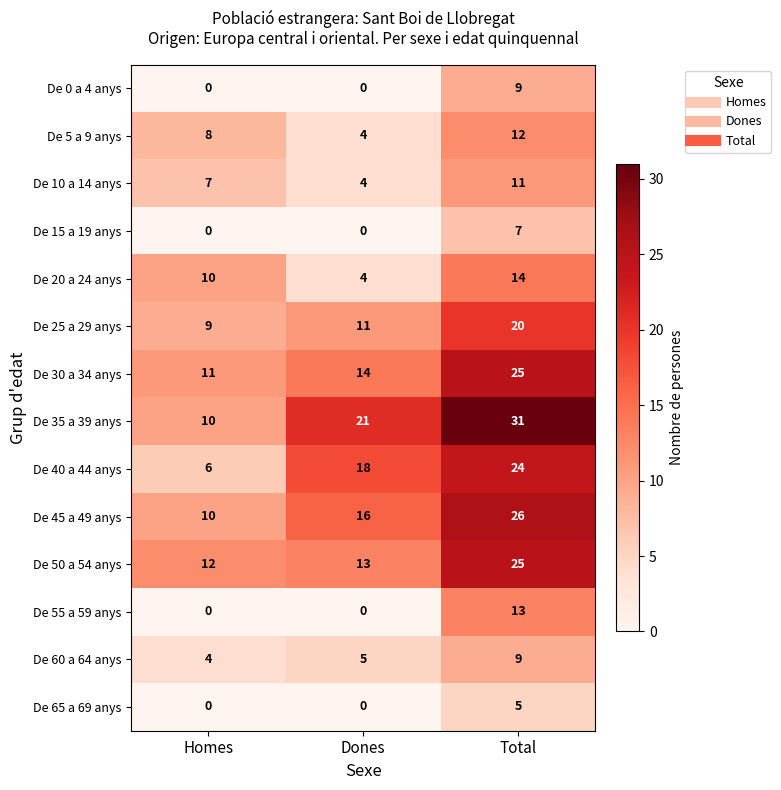

How many categories are shown in the chart?

3